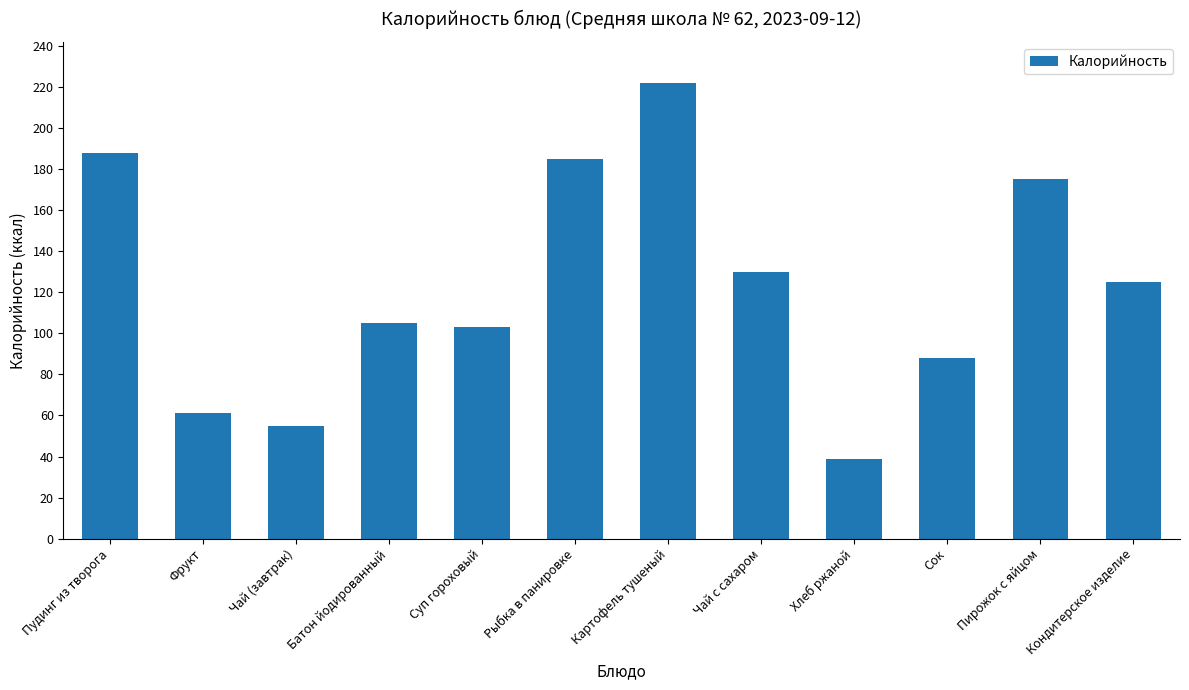

Does the chart contain any negative values?

No